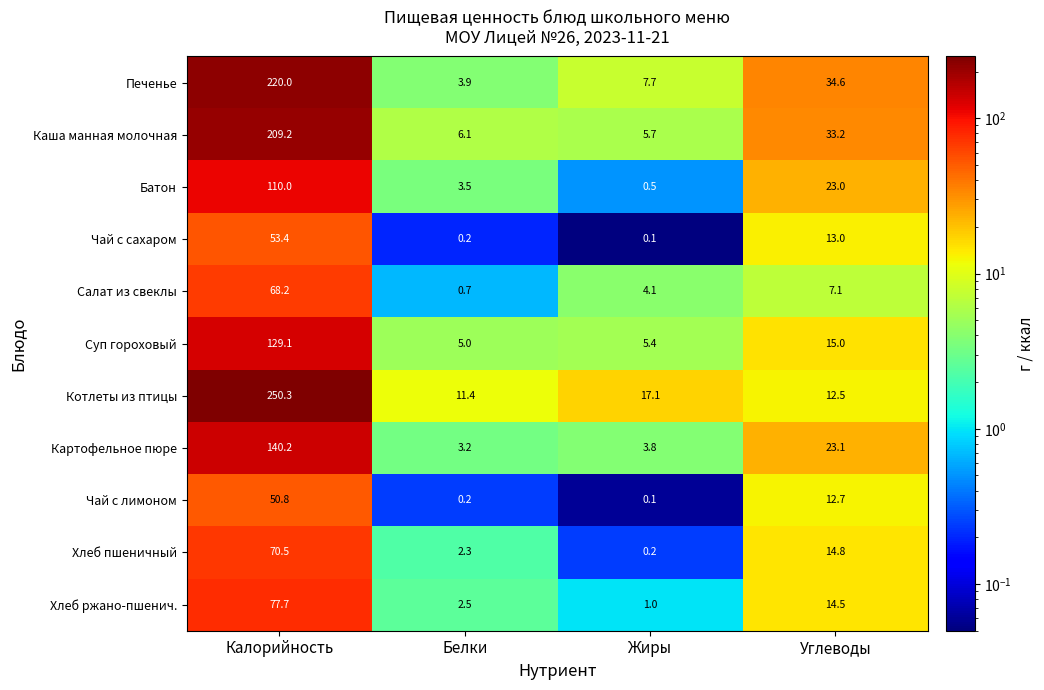

True or false: Салат из свеклы has a value of 1.5 at Углеводы.

False